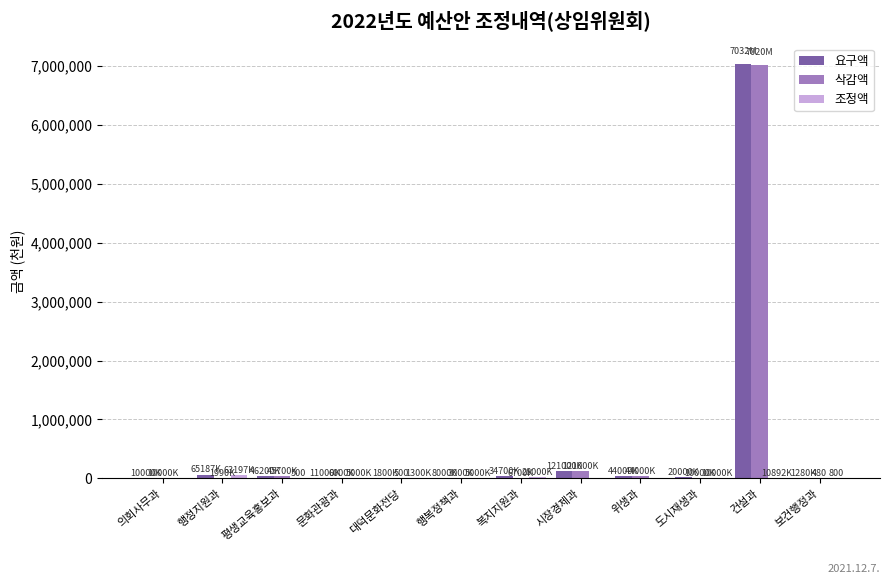

What is the sum of all 삭감액 values?

7269598